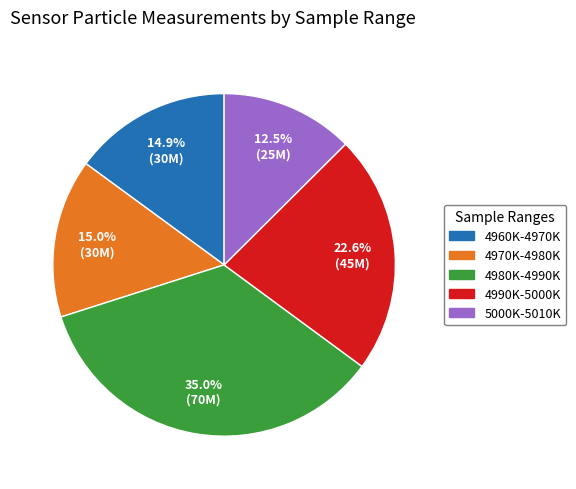

Is the sum of 4970K-4980K and 5000K-5010K greater than half?

No